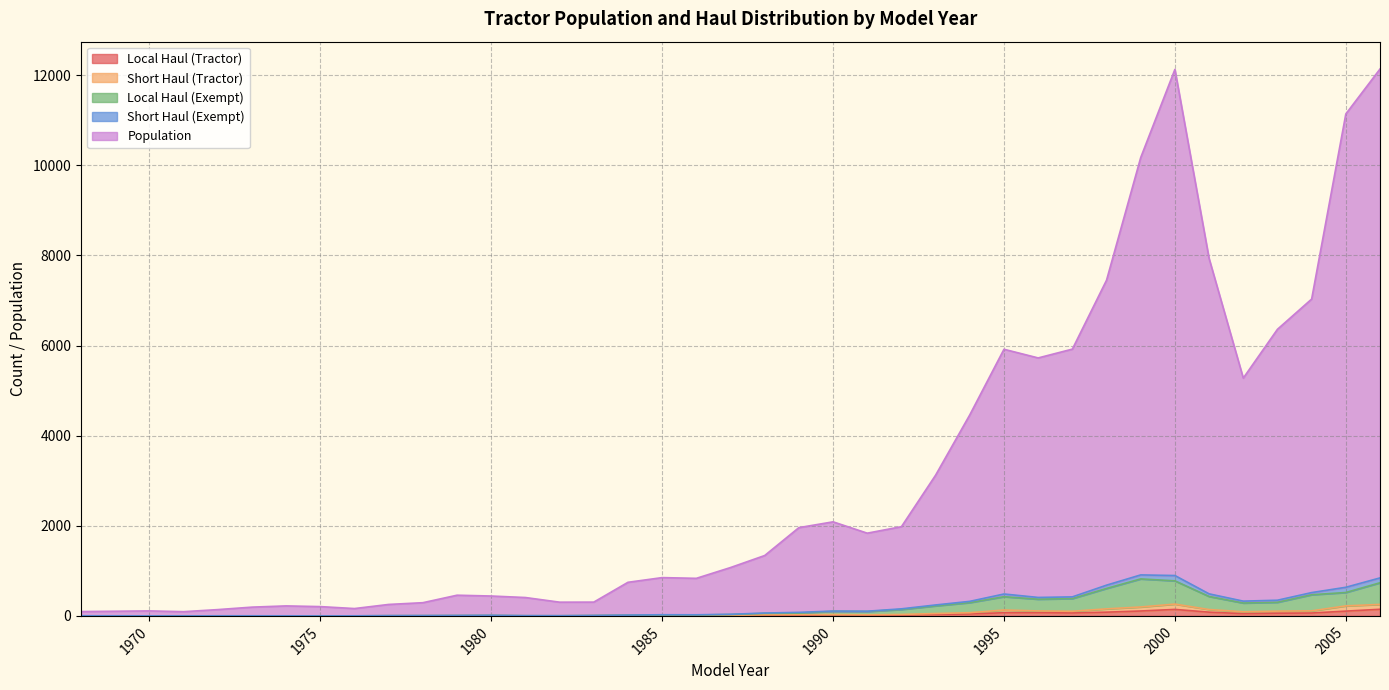

Does the chart display data point markers on the line(s)?

No